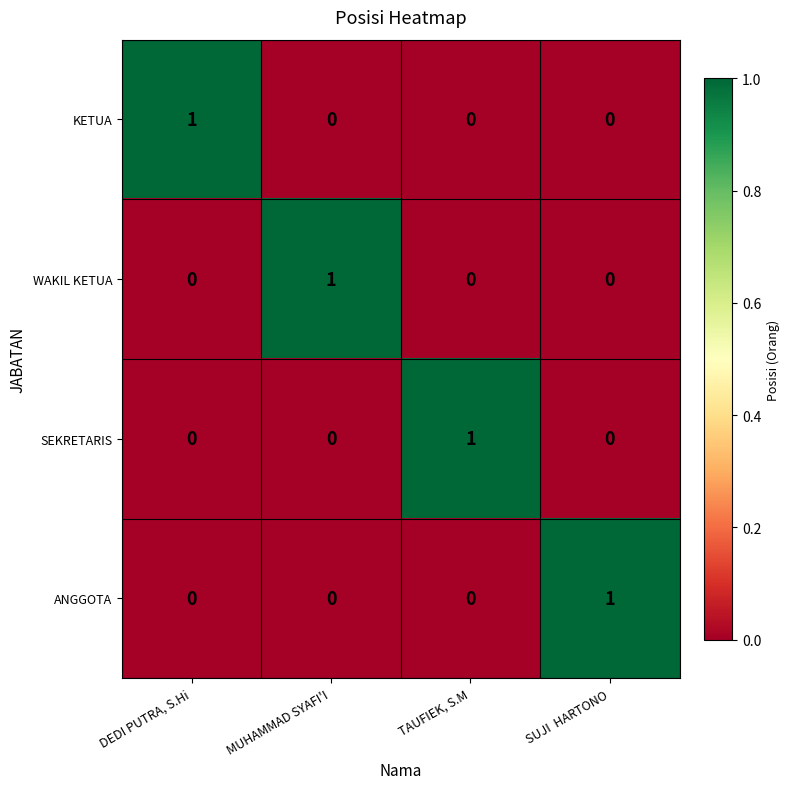

At how many categories does at least one series exceed 0?

4